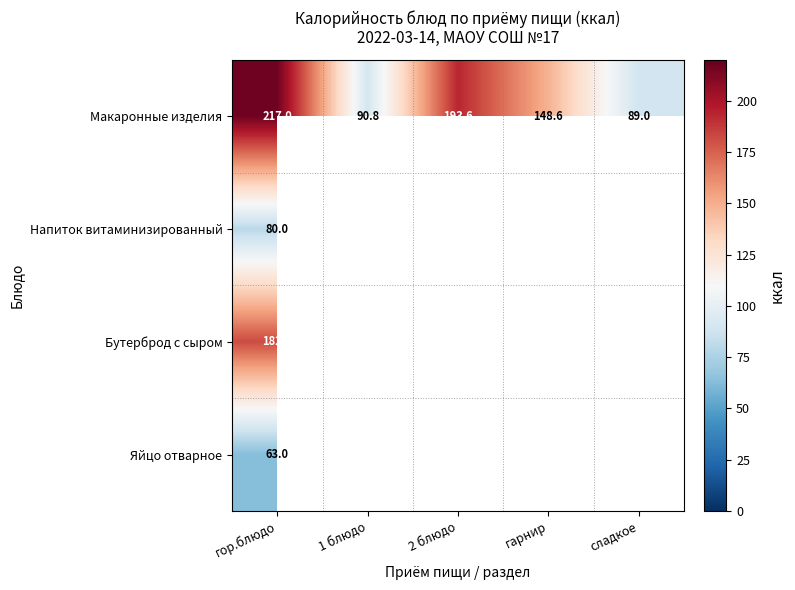

What is the difference between the Макаронные изделия values at гор.блюдо and 1 блюдо?

126.2